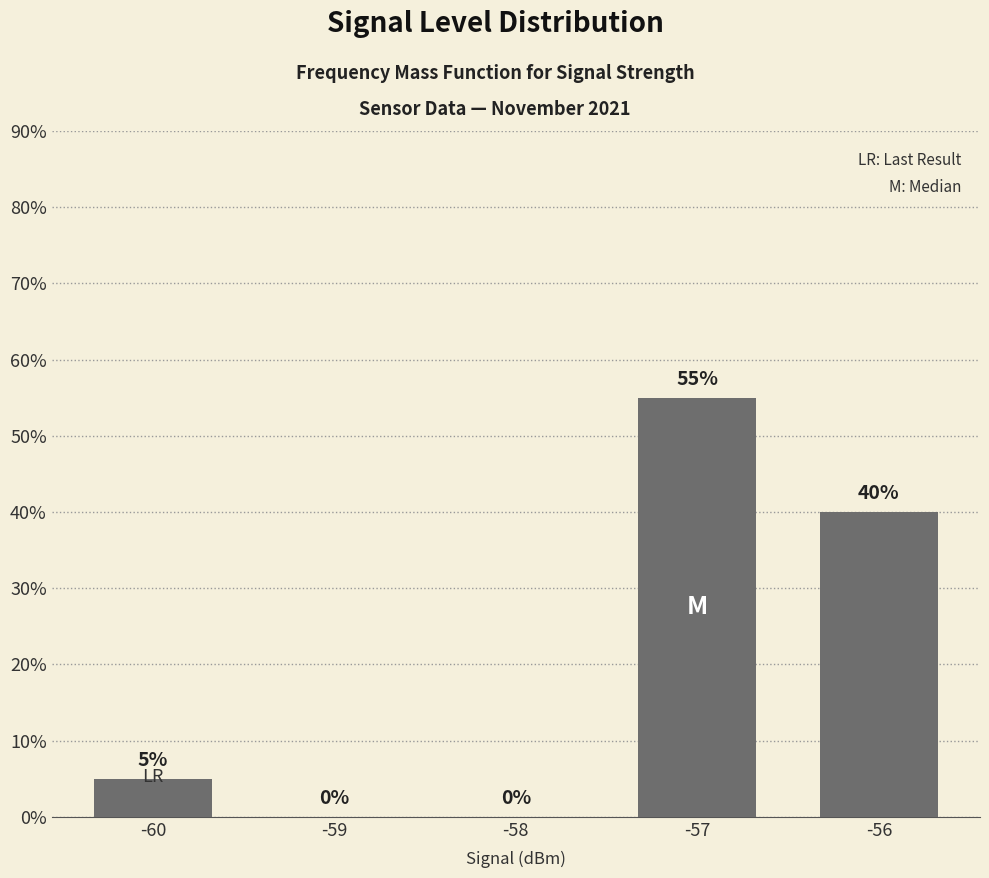

Between -57 and -60, which is larger?

-57